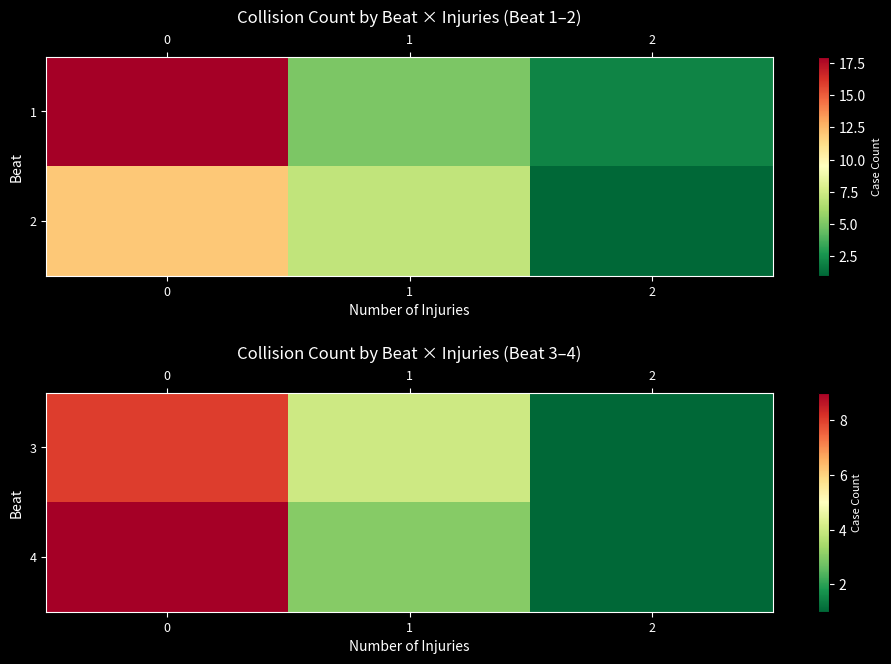

The value of row_1 at 0 is 9. True or false?

True